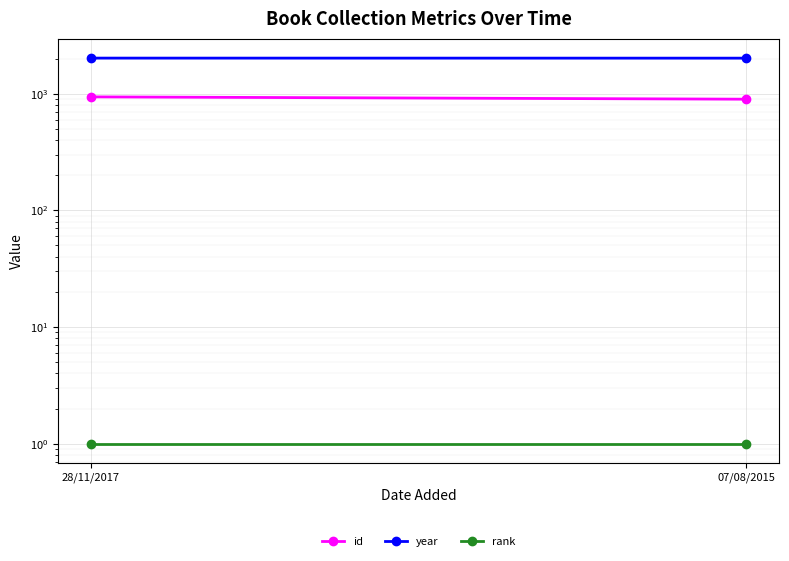

Which series has the largest total across all categories?

year